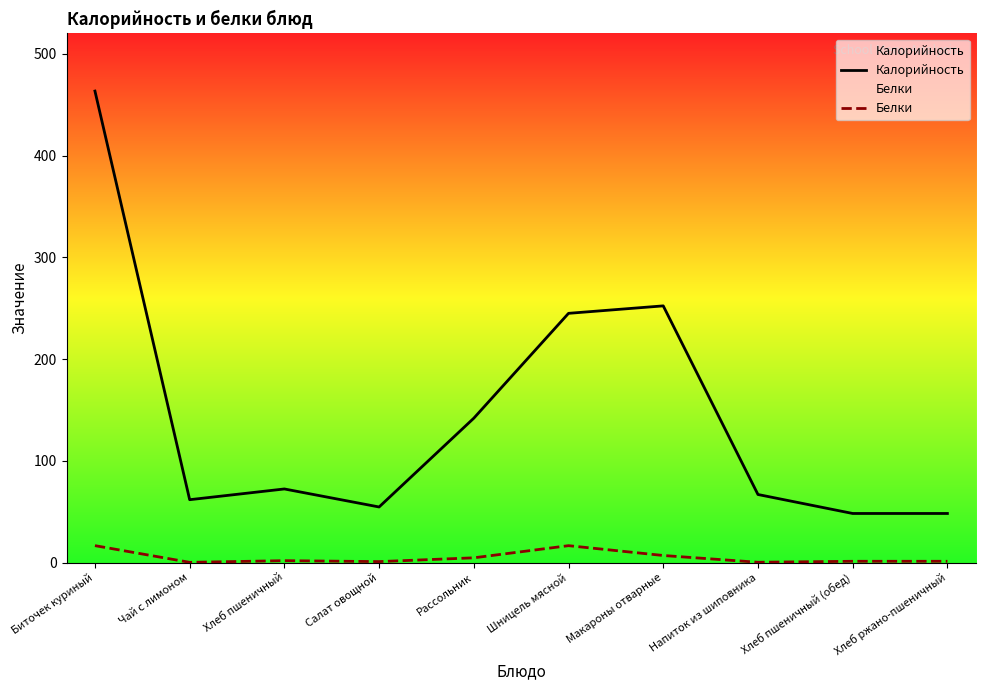

How many lines are shown in the chart?

2